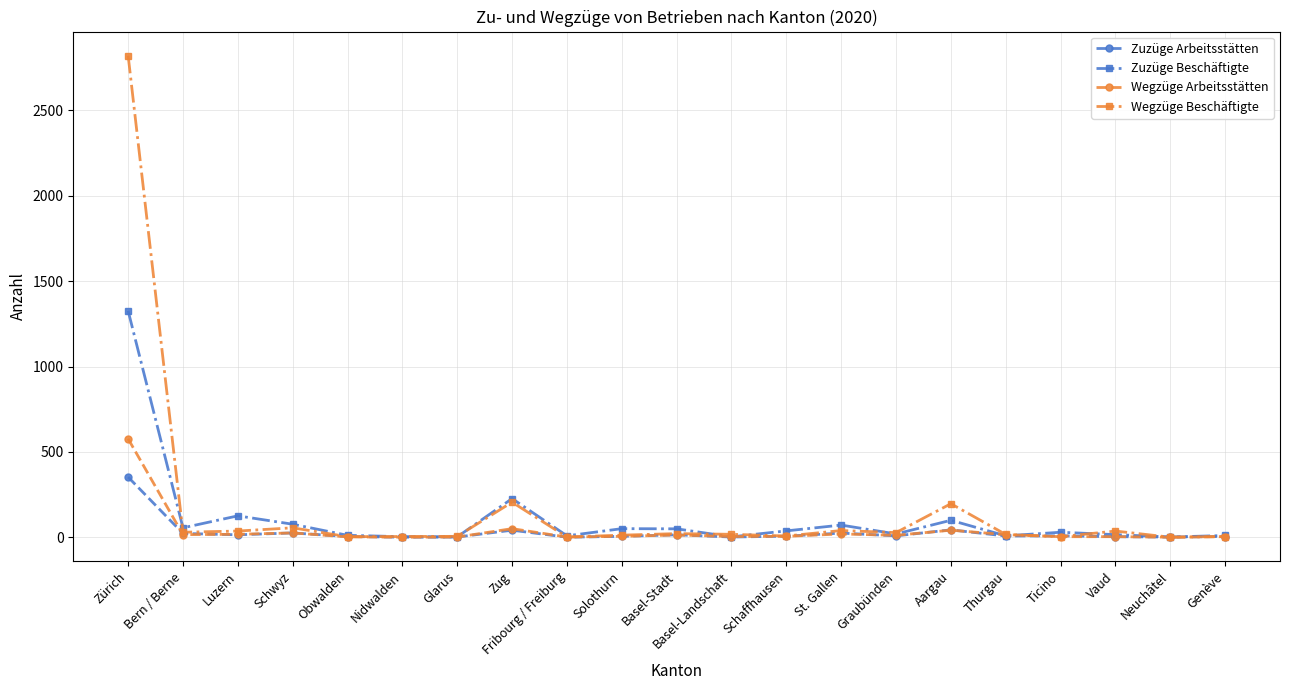

How many lines are shown in the chart?

4